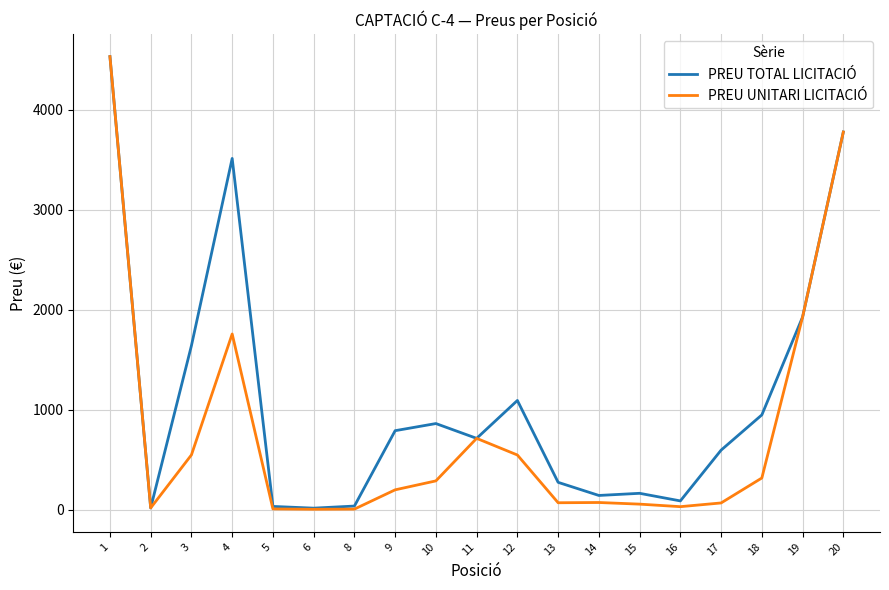

Is it true that PREU TOTAL LICITACIÓ equals 1063.3 at 9?

False